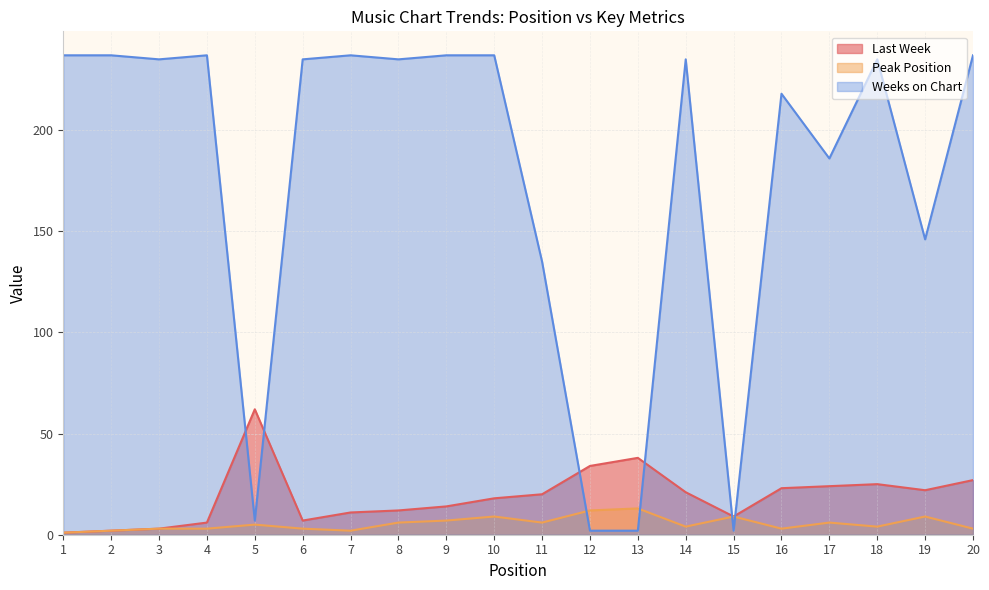

Where is the first local minimum for Last Week?

6